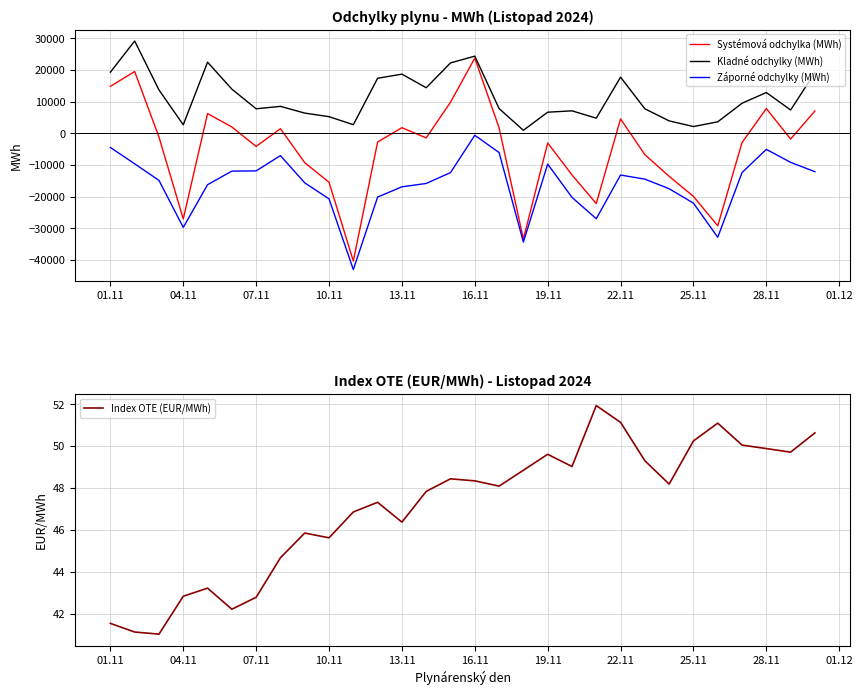

Which series has the largest total across all categories?

Kladné odchylky (MWh)